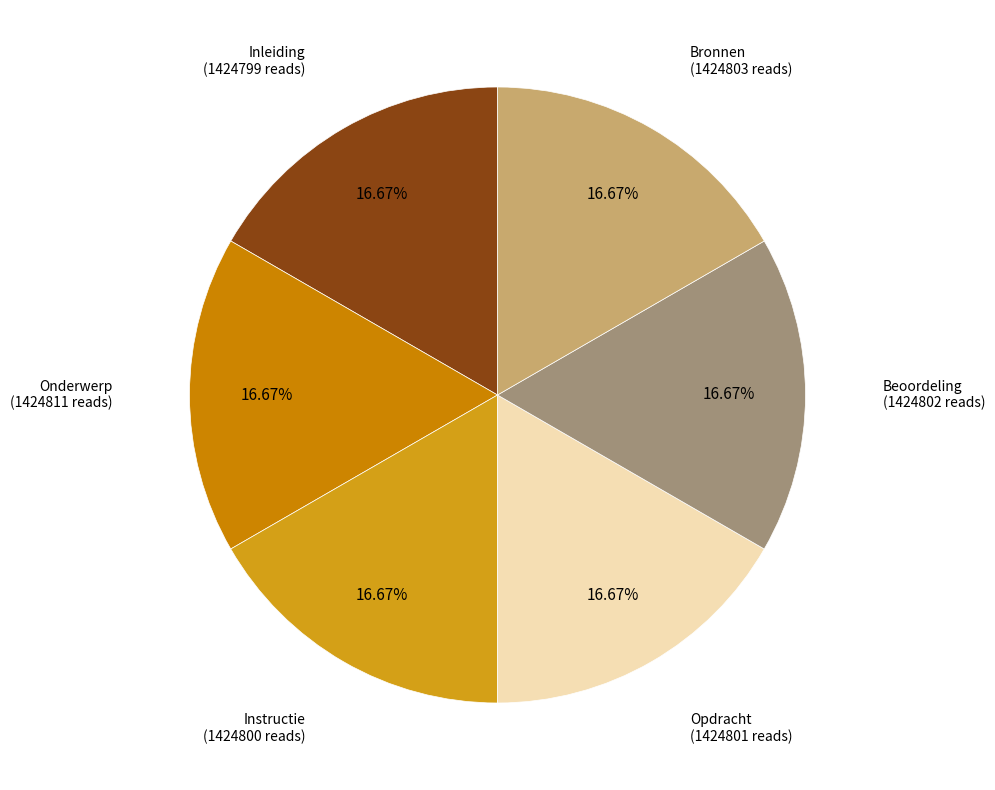

Does any single category account for the majority?

No